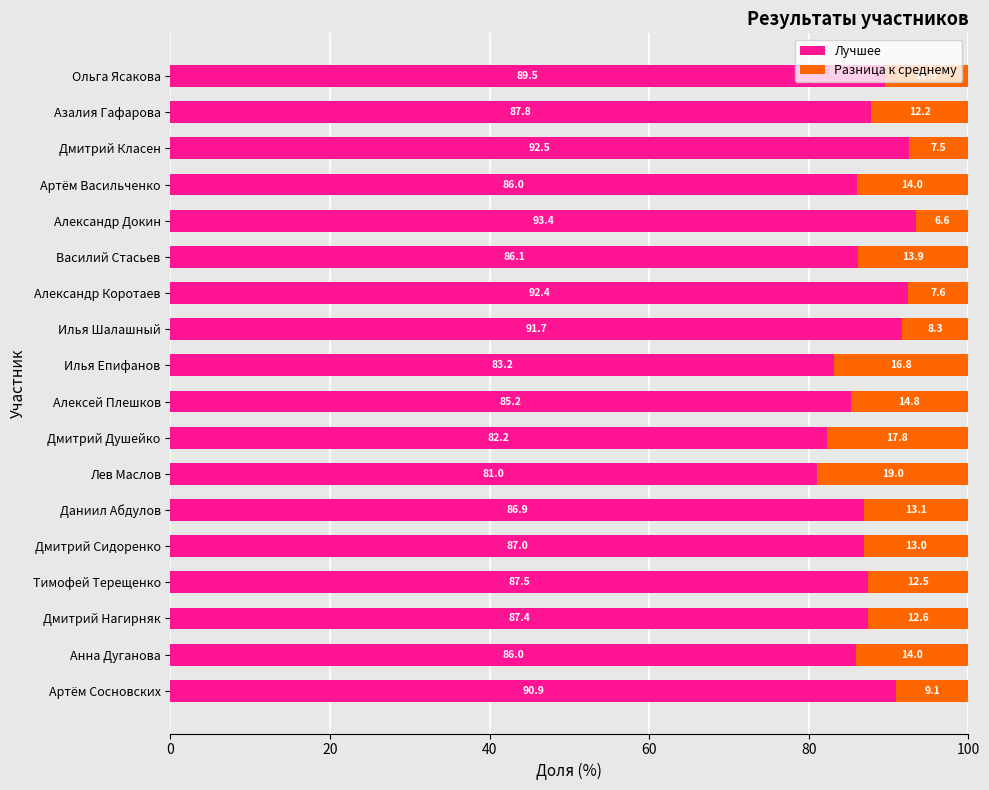

Read the Лучшее value at Артём Сосновских.

90.9